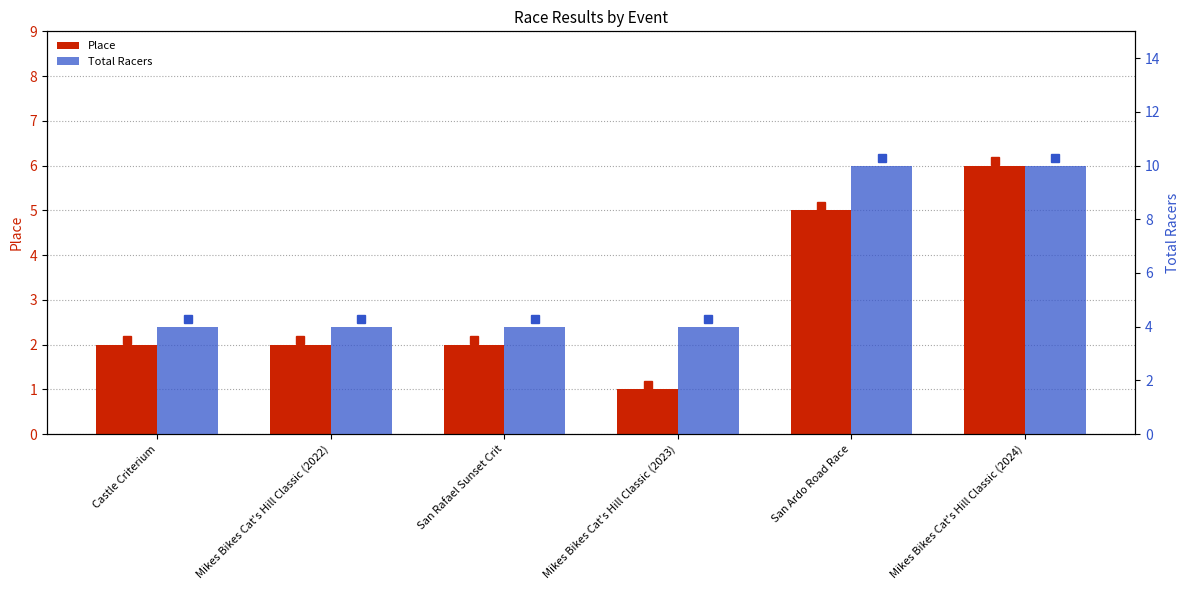

Rank the series at San Rafael Sunset Crit from lowest to highest value.

Place, Total Racers